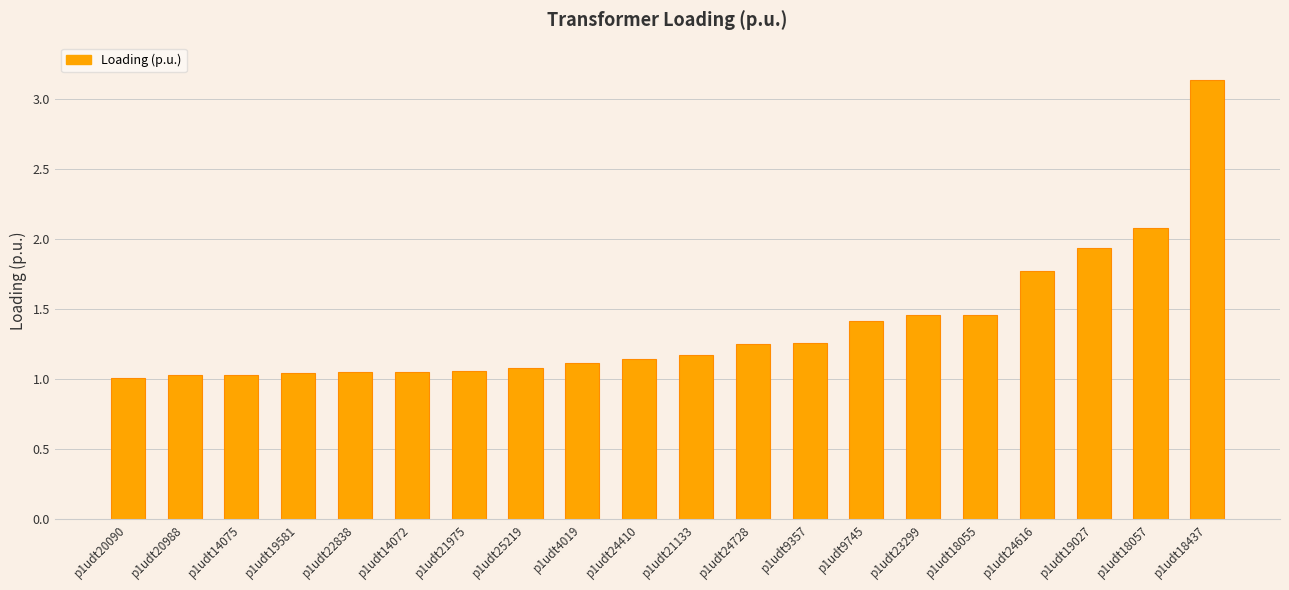

True or false: the data shows 1.5 at p1udt19581.

False